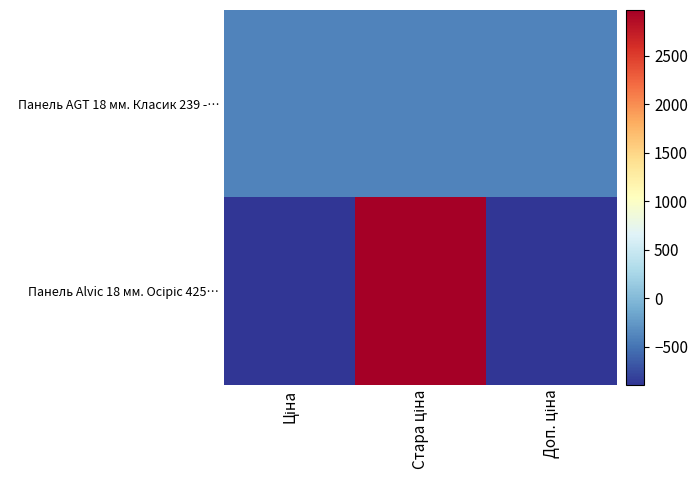

List the series in order of their overall mean, highest first.

Панель Alvic 18 мм. Oсіріс 425…, Панель AGT 18 мм. Класик 239 -…